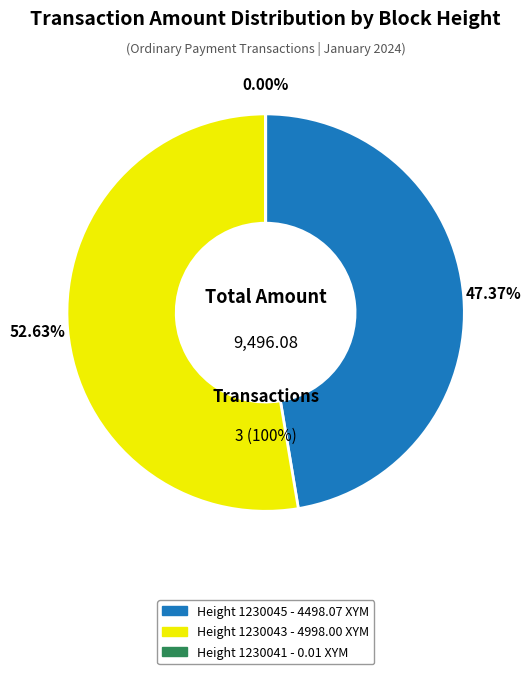

Is the sum of Height 1230043 and Height 1230041 greater than half?

Yes